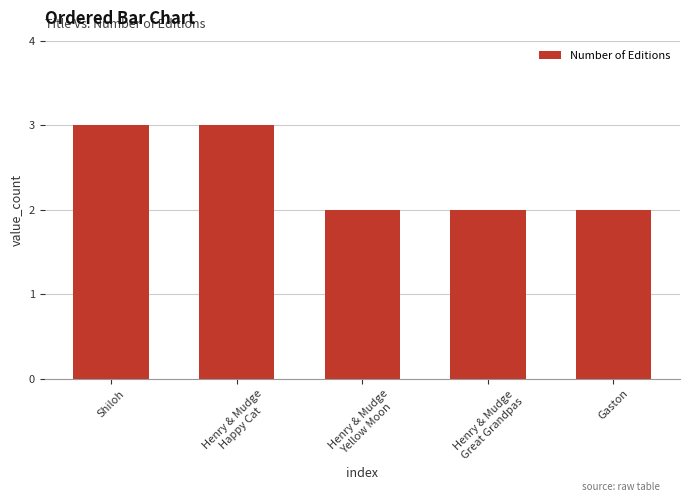

The value at Shiloh is 1. True or false?

False